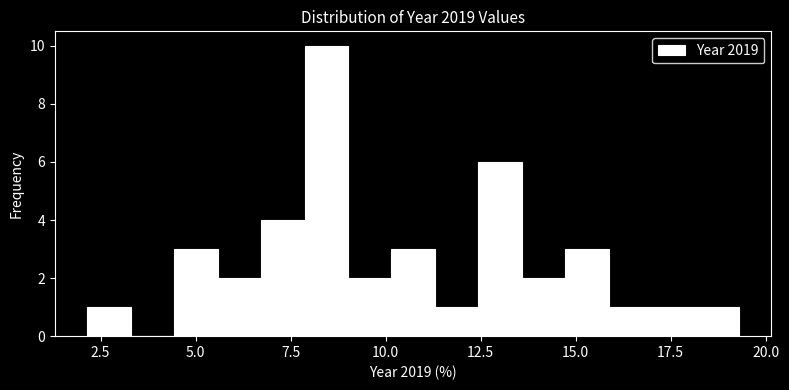

Around what value on the x-axis is the tallest bar? Give the approximate position of its centre, as read against the axis.

8.5